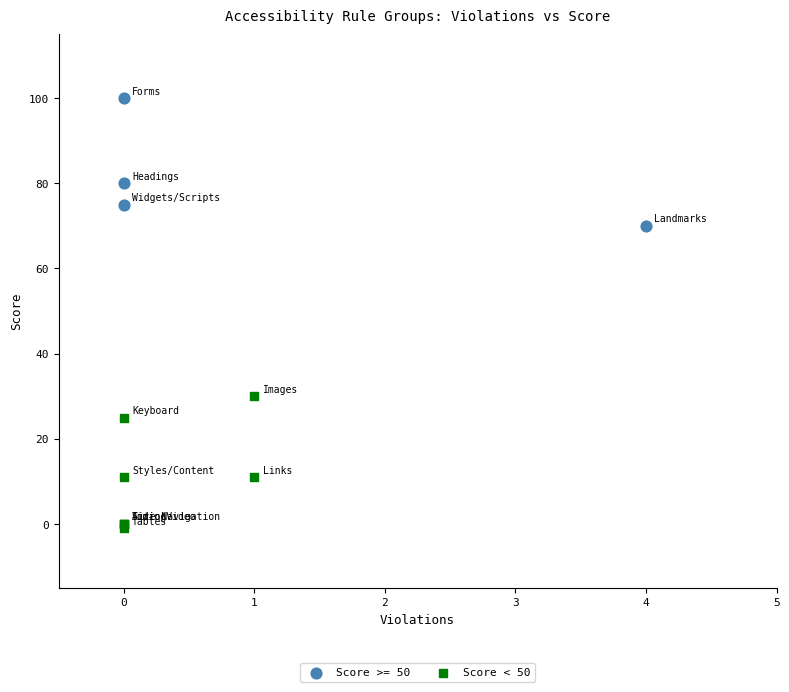

Which series reaches the minimum Y coordinate?

Score < 50